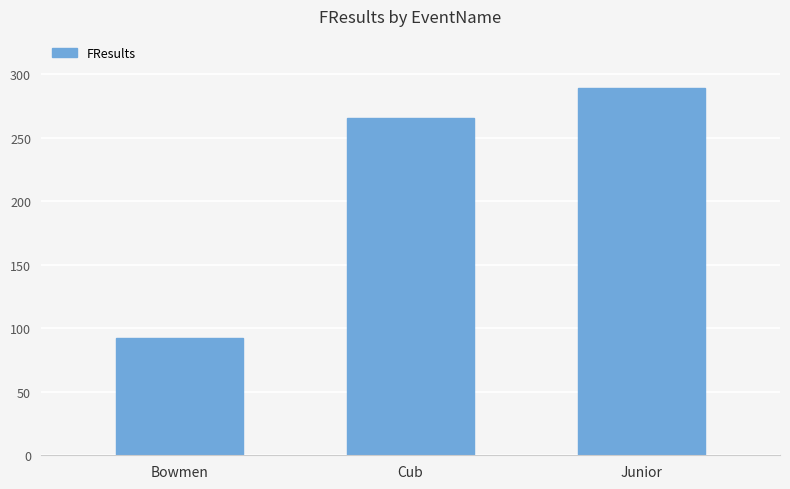

Reading right to left, transcribe all the data shown in this chart.

289	265	92